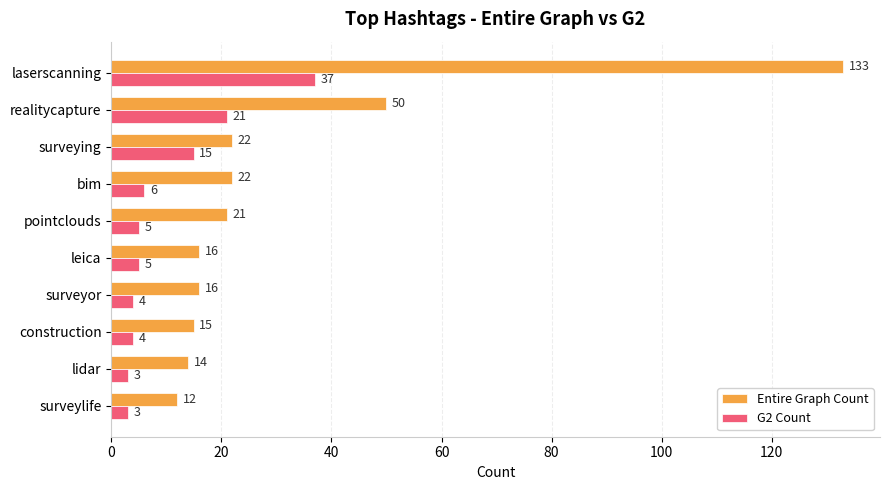

What is the smallest value displayed?

3